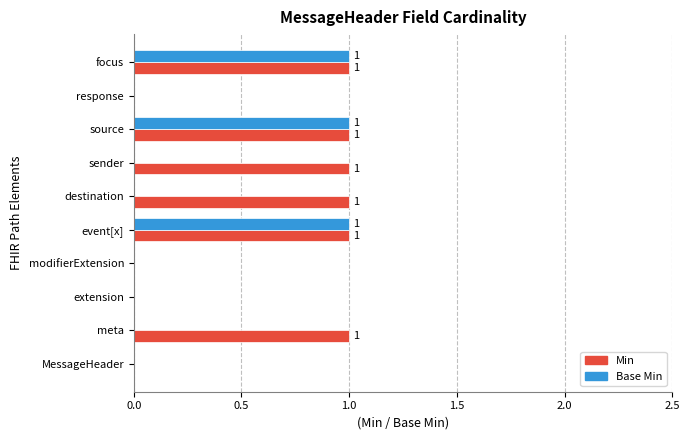

What is the sum of all Base Min values?

3